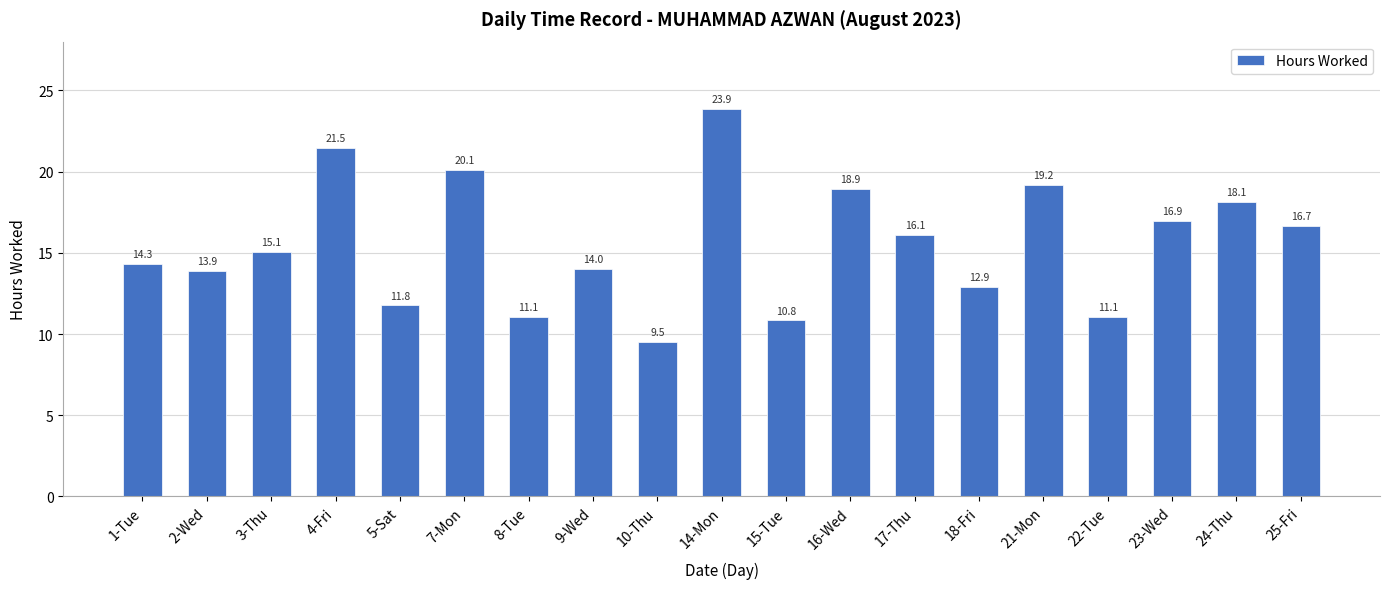

Approximately how many times larger is the value at 25-Fri compared to 9-Wed?

1.2